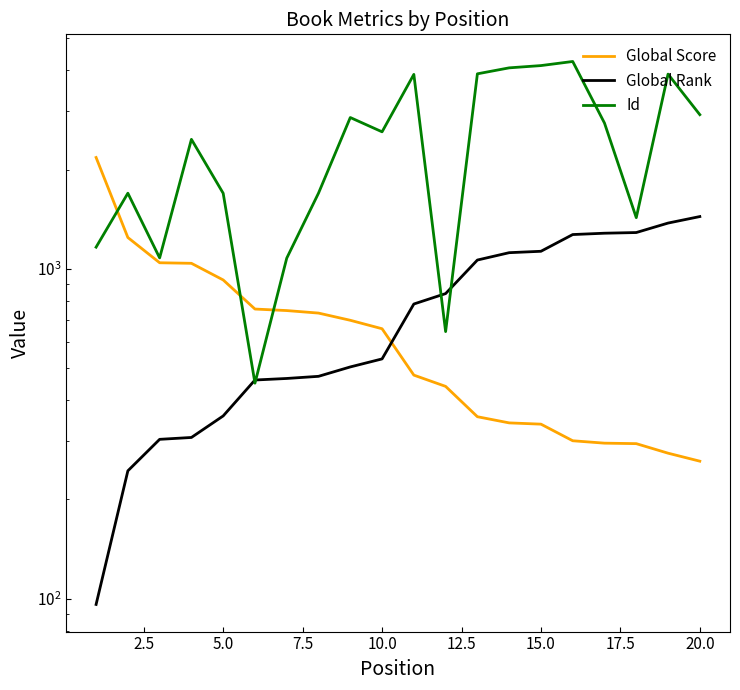

At how many categories does at least one series exceed 1280?

16